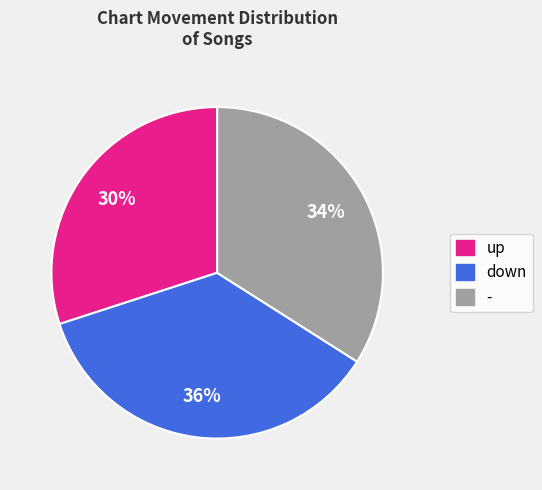

Count the number of slices in the pie.

3